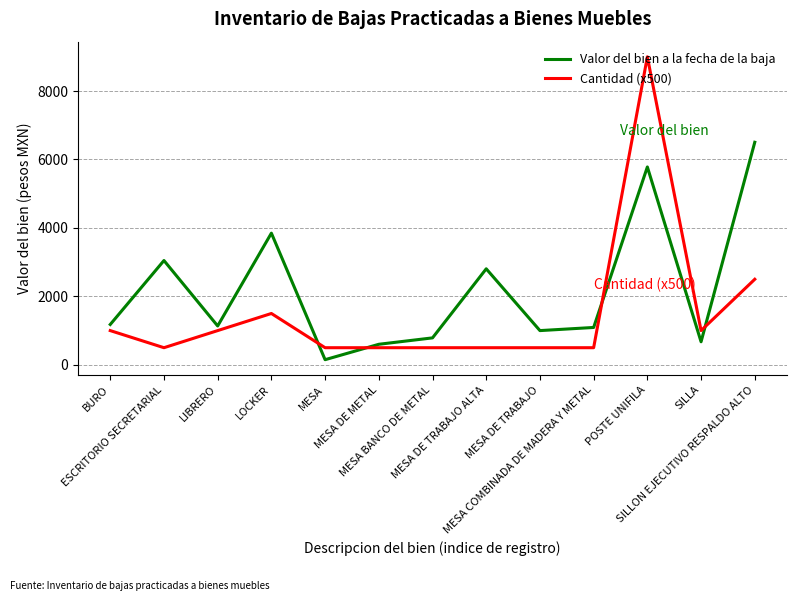

Which series has the widest spread of values?

Cantidad (x500)